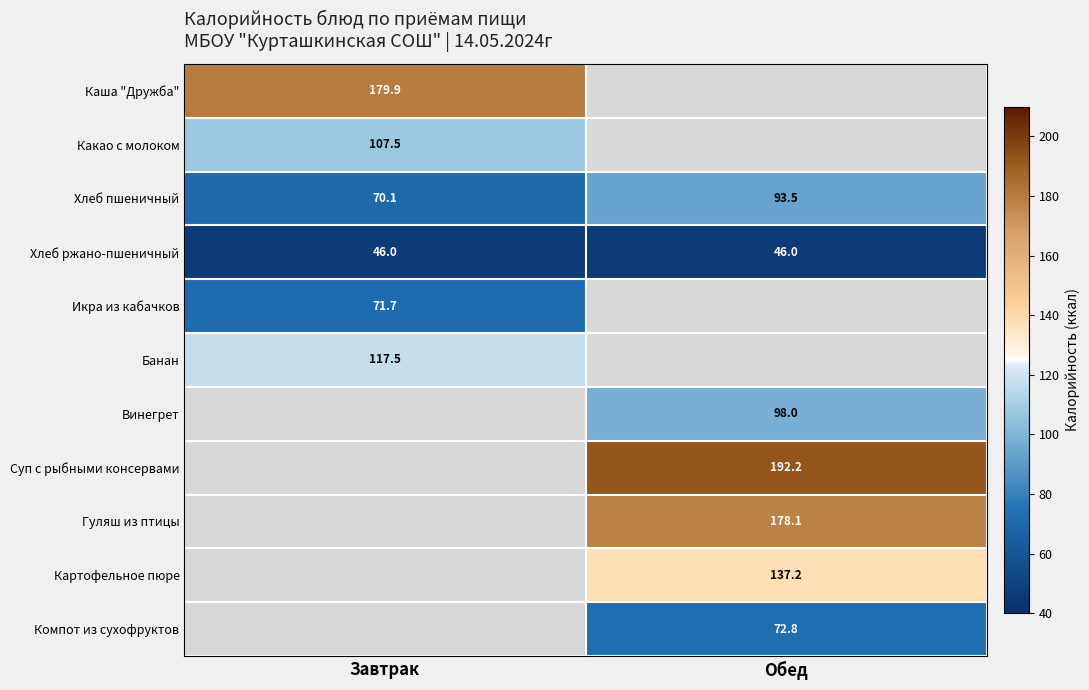

At which label does Хлеб пшеничный first exceed 93?

Обед